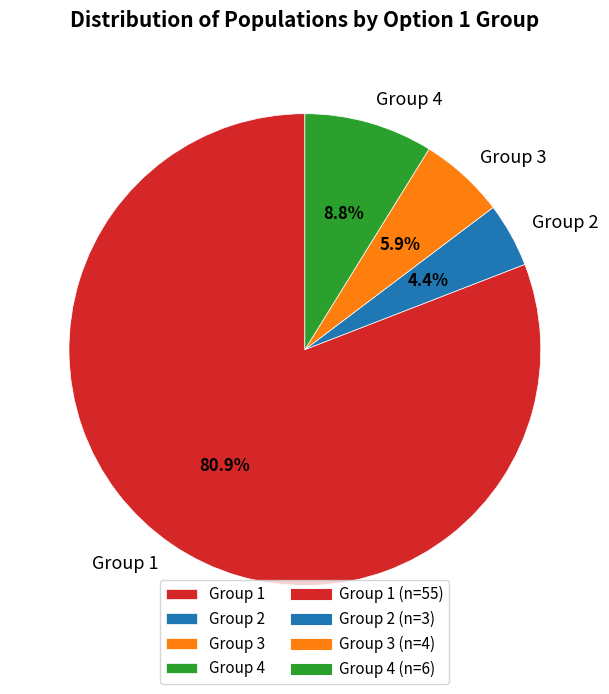

What percentage is the Group 1 slice, to the nearest percent?

81%